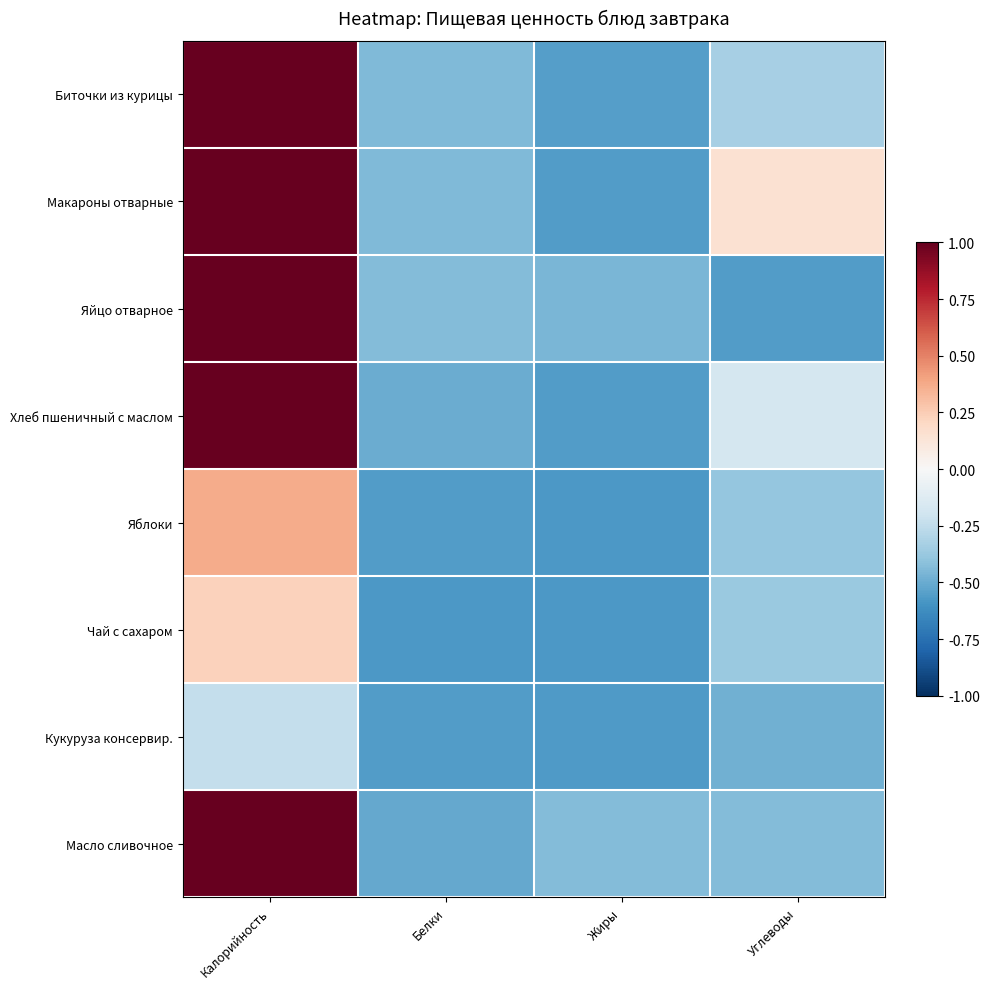

At which category does the chart reach its minimum across all series?

Жиры